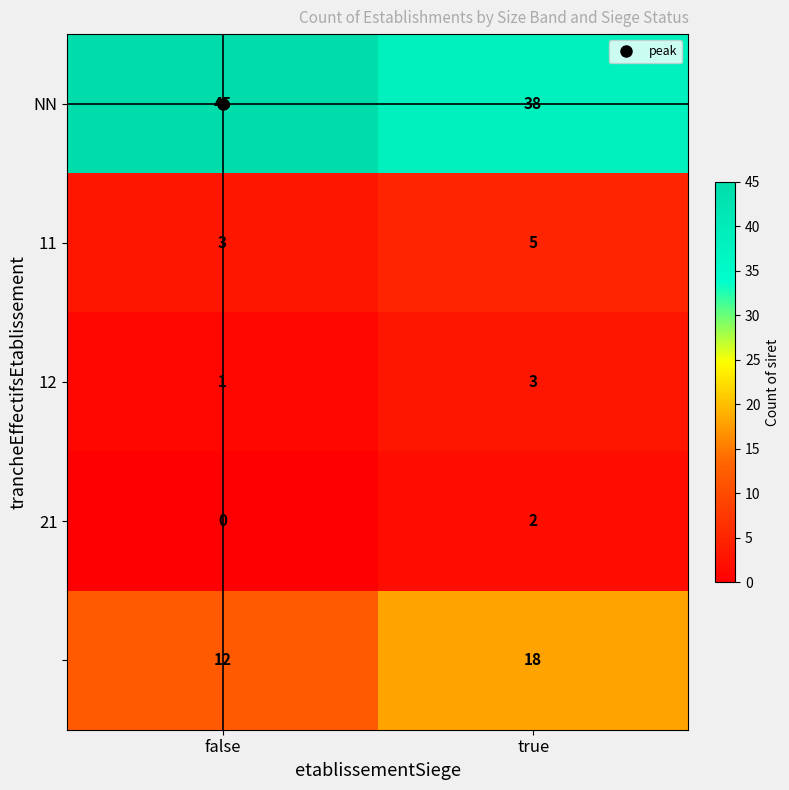

Which label corresponds to the smallest value in the chart?

false